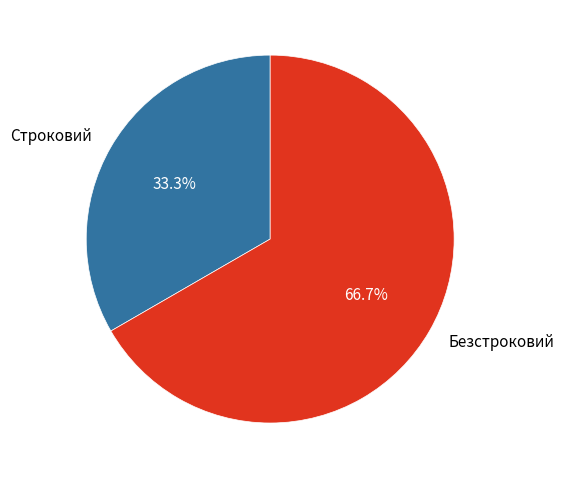

What is the total percentage of Безстроковий and Строковий?

100.0%